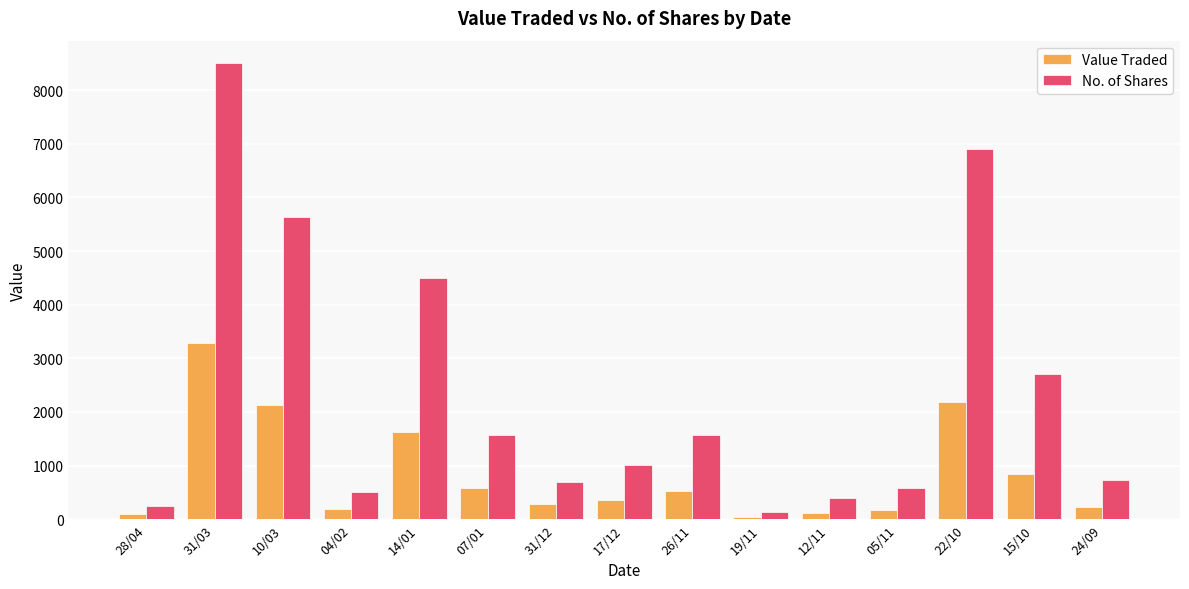

The value of No. of Shares at 14/01 is 4500. True or false?

True